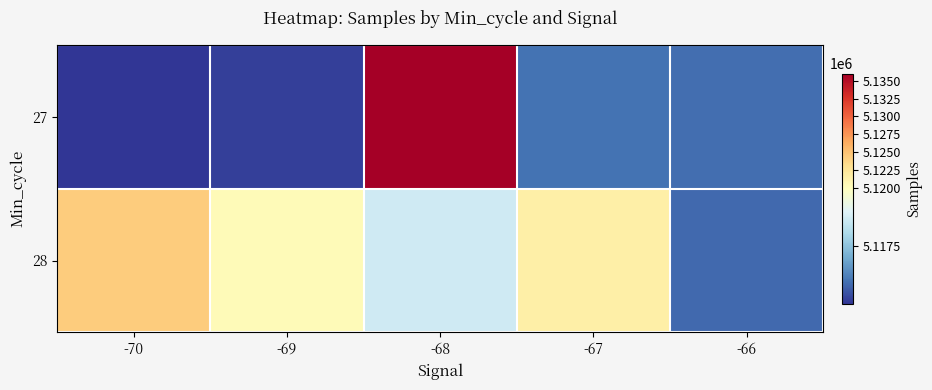

Reading right to left, list all the values displayed in this chart.

27: -66=5115980.0	-67=5116066.3	-68=5135978.0	-69=5115251.0	-70=5115083.0
28: -66=5115905.0	-67=5121542.7	-68=5118674.8	-69=5120433.4	-70=5124420.2